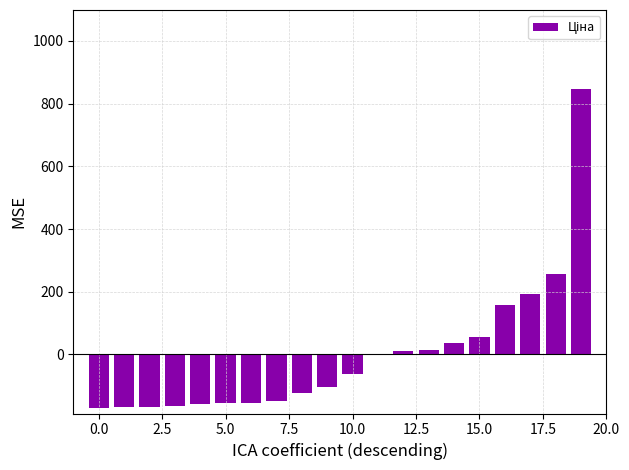

Are the bars grouped side by side (vs. stacked)?

No